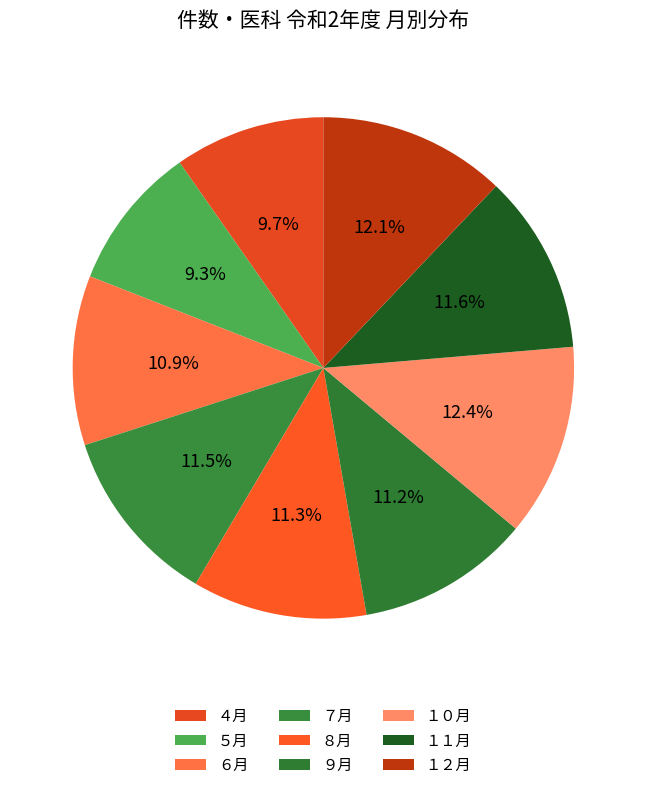

Rank the categories by value from highest to lowest.

１０月, １２月, １１月, ７月, ８月, ９月, ６月, ４月, ５月